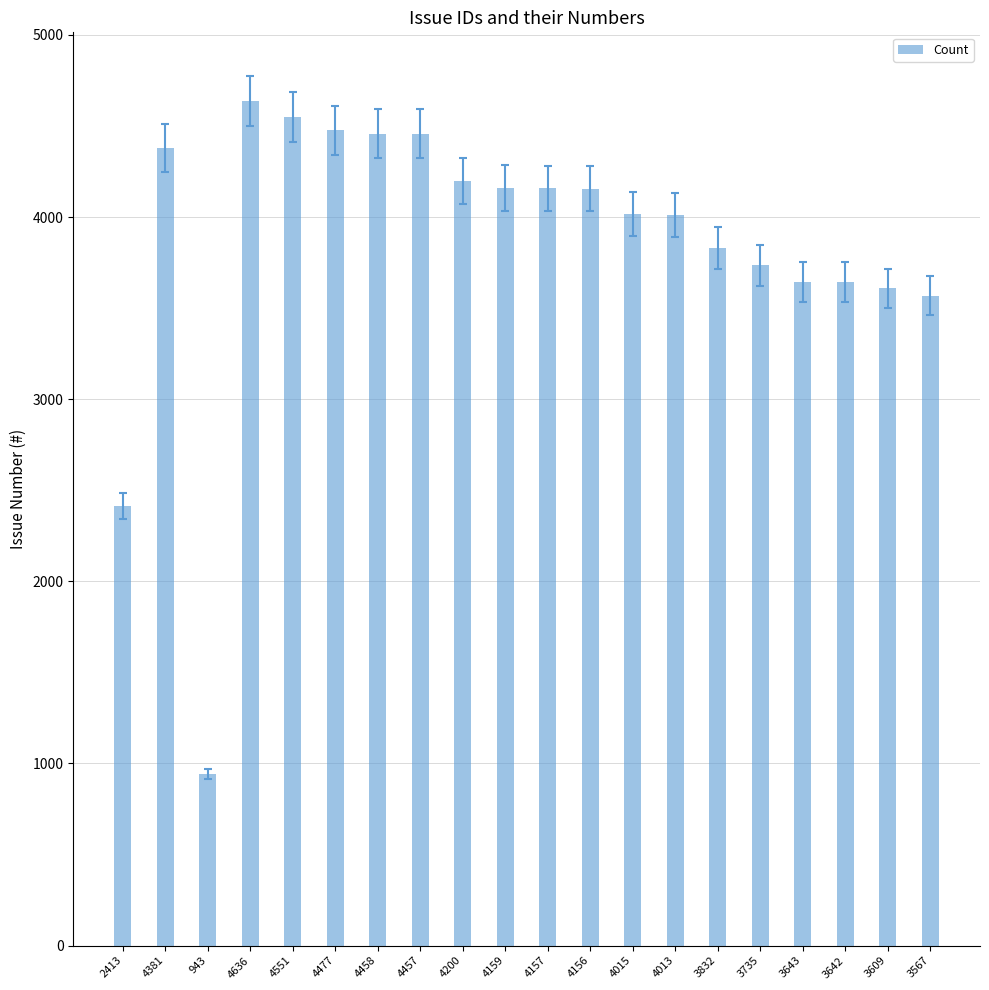

The value at 2413 is 3817. True or false?

False